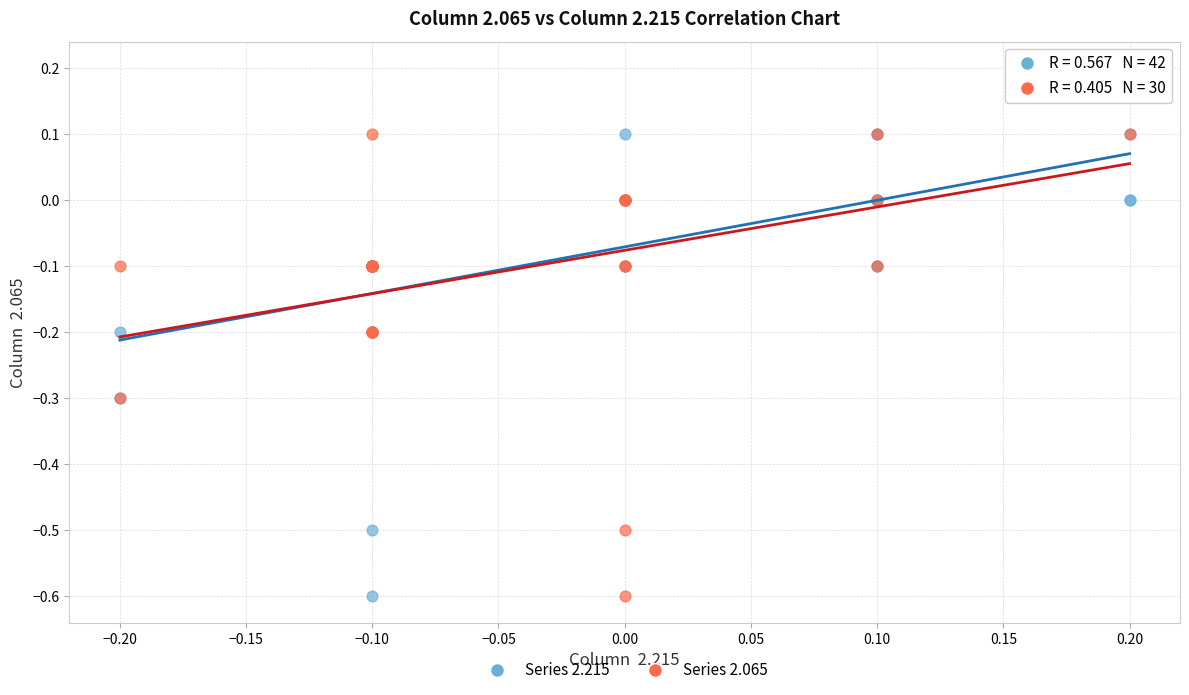

Which series has the widest spread of Y values?

Series 2.065